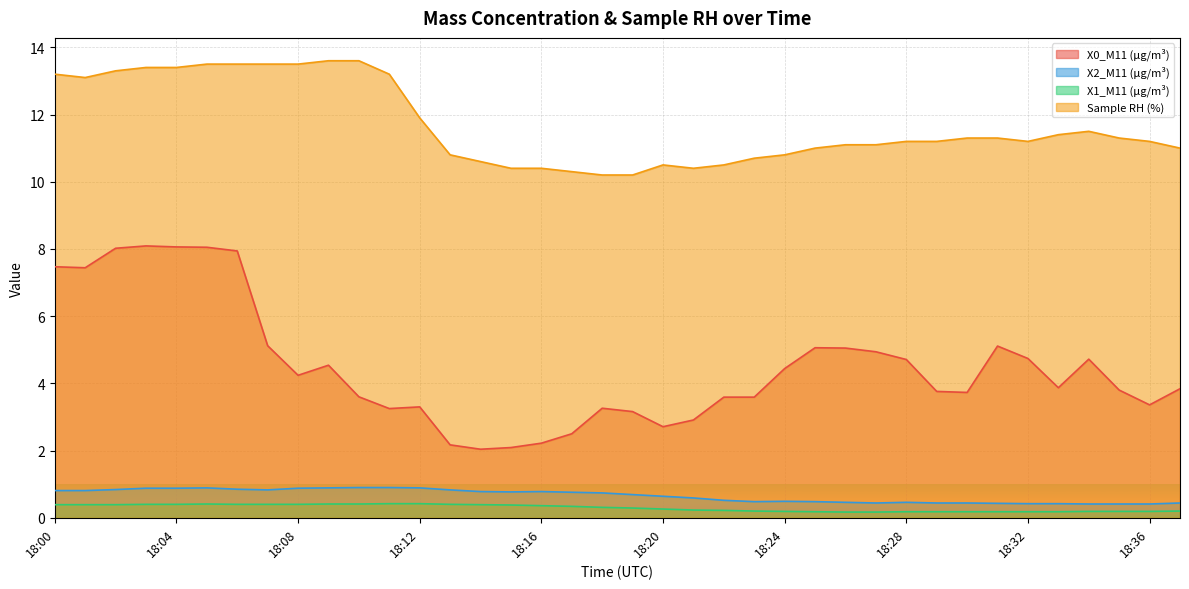

At which label is X0_M11 (μg/m³) closest to 5?

18:26